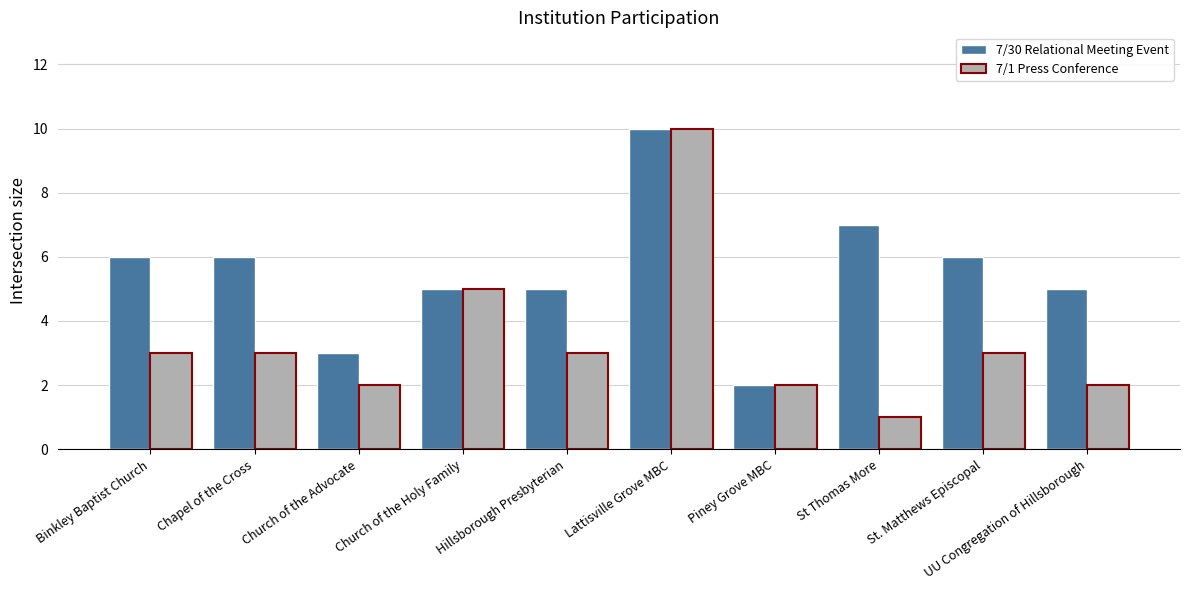

Does the chart contain any negative values?

No